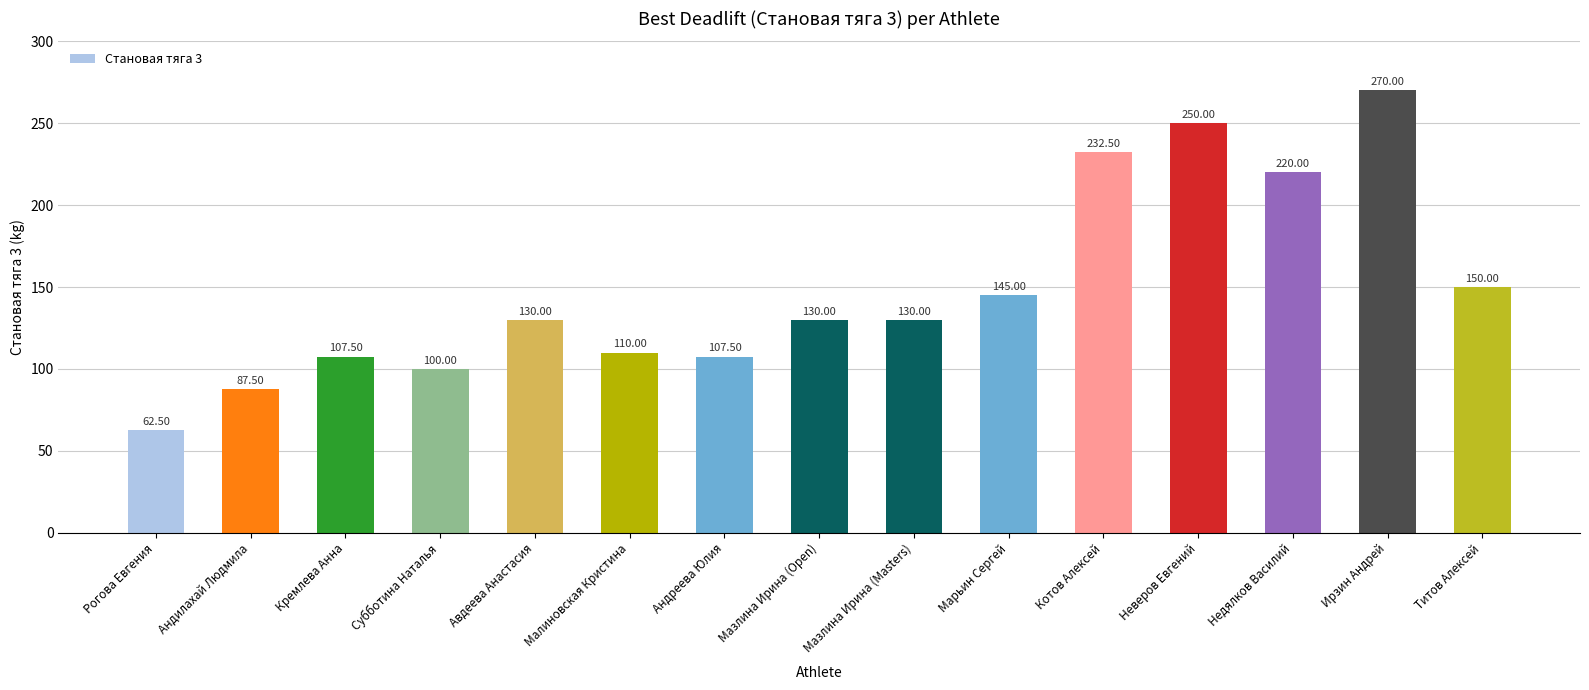

True or false: the data shows 100.0 at Субботина Наталья.

True